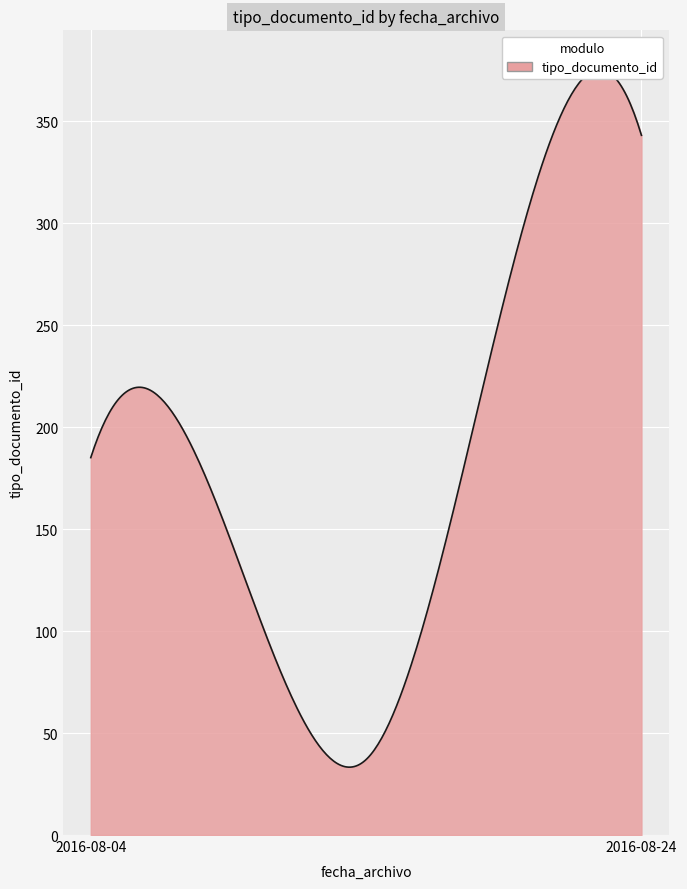

What is the smallest value displayed?

35